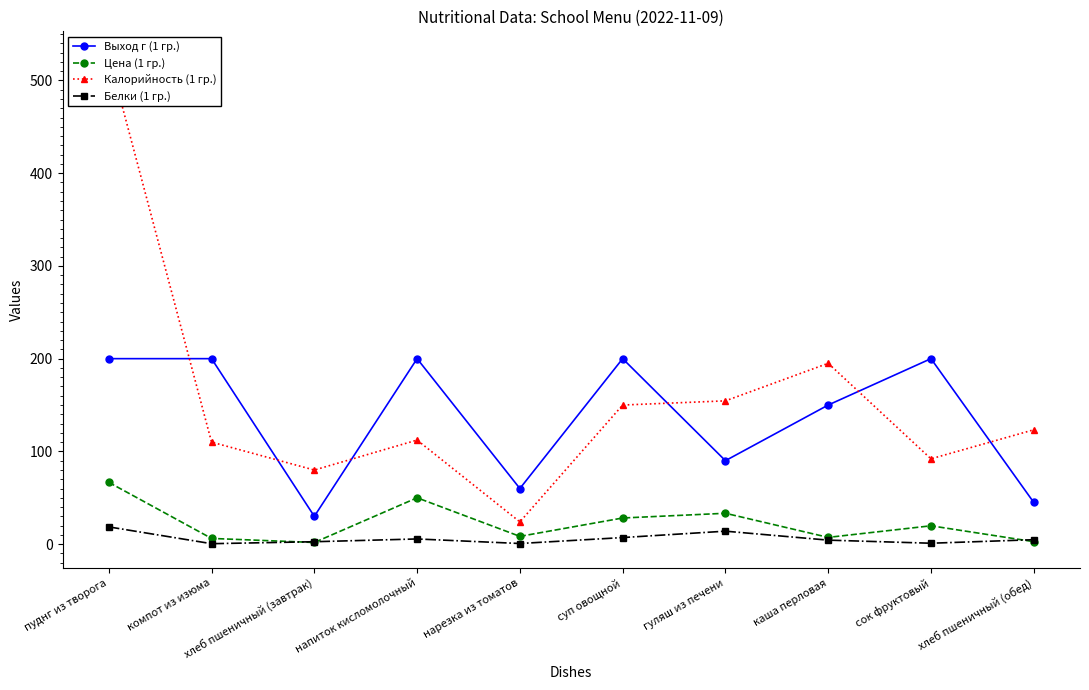

What is the difference between the highest and lowest values at суп овощной?

192.9